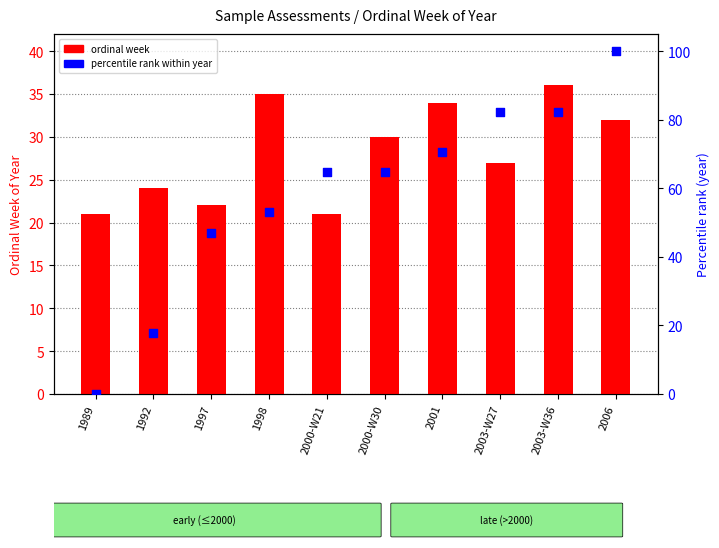

Which series has the widest spread of Y values?

percentile rank within year